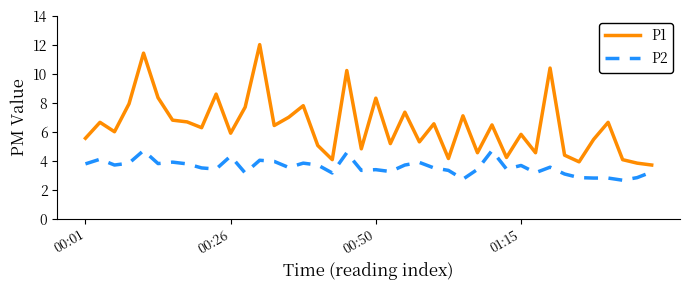

What are all the series names shown in the legend?

P1, P2